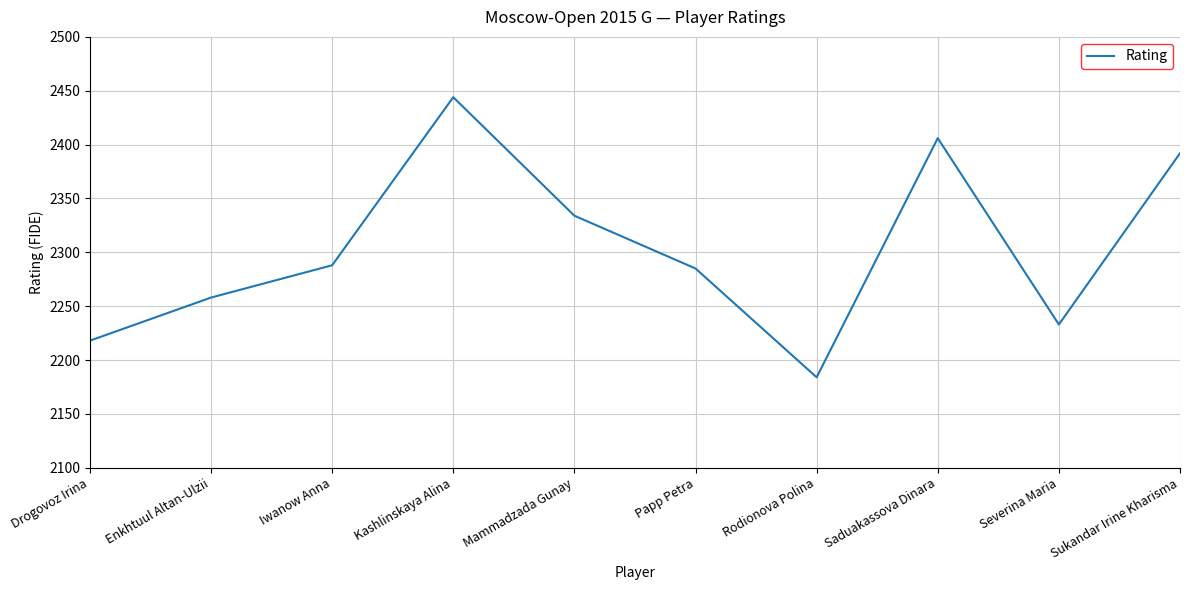

What is the minimum value shown in the chart?

2184